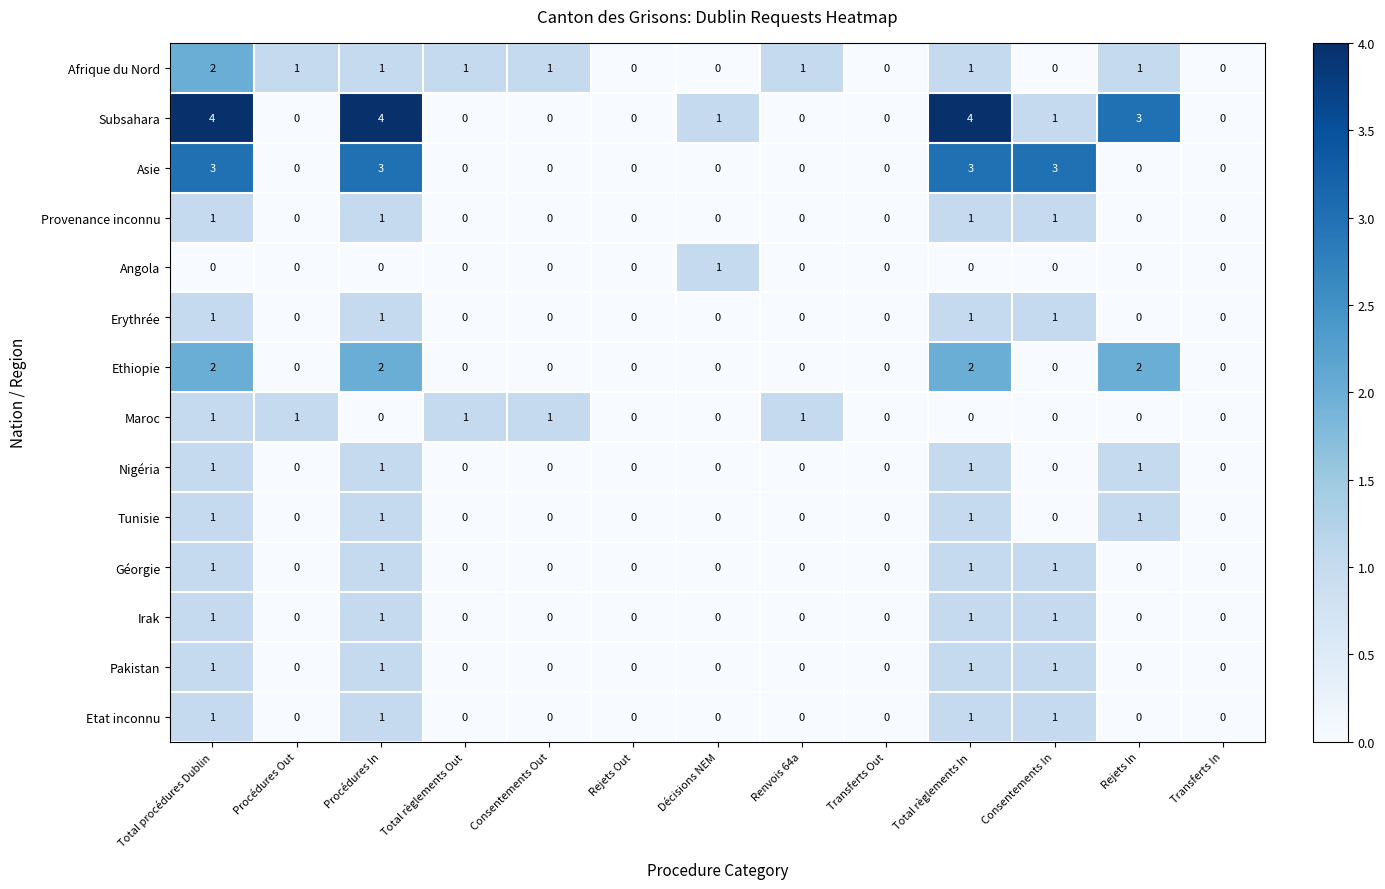

What is the difference between the second highest and second lowest values in the Asie series?

3